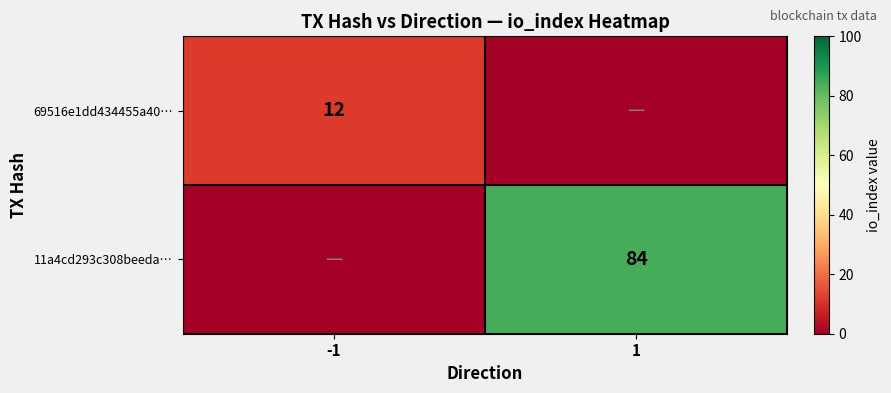

The 69516e1dd434455a40… series shows 16 at -1. True or false?

False